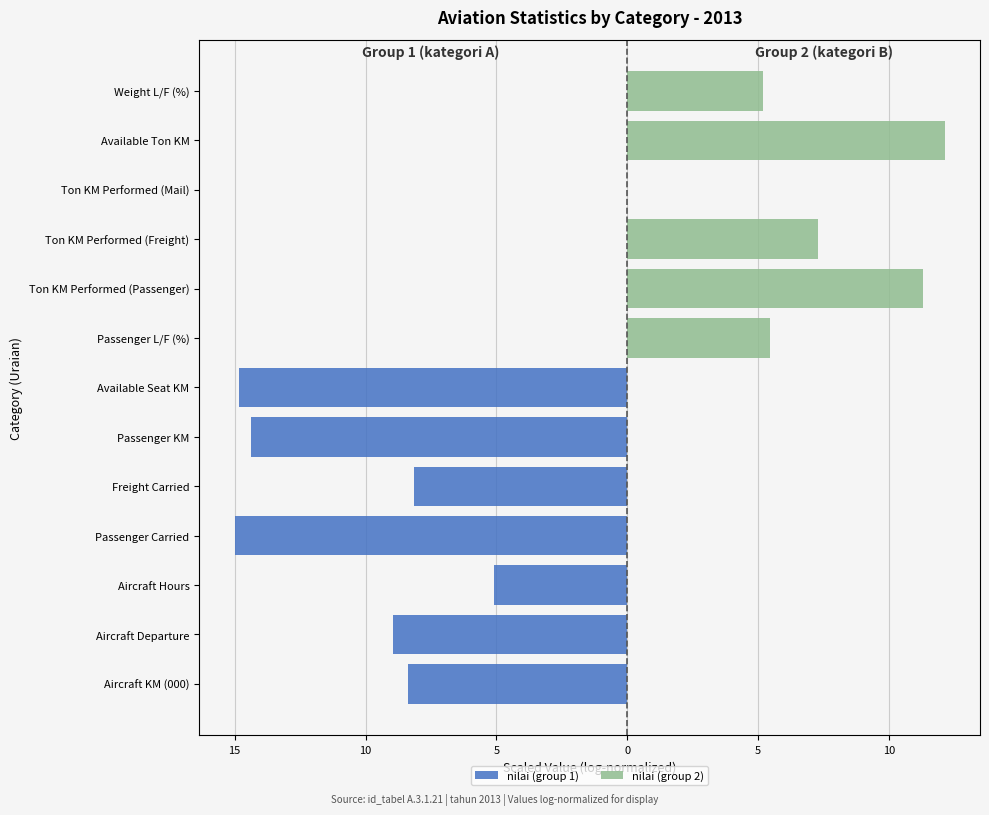

Reading left to right, list all the values displayed in this chart.

nilai (group 1): -8.4	-9.0	-5.1	-15.0	-8.1	-14.4	-14.8	0.0	0.0	0.0	0.0	0.0	0.0
nilai (group 2): 0.0	0.0	0.0	0.0	0.0	0.0	0.0	5.5	11.3	7.3	0.0	12.1	5.2